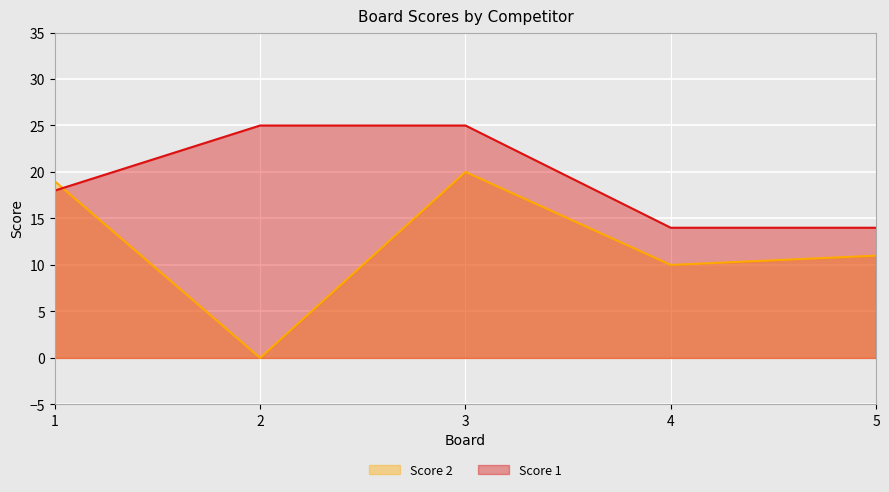

Where do Score 1 and Score 2 first cross each other?

1 and 2